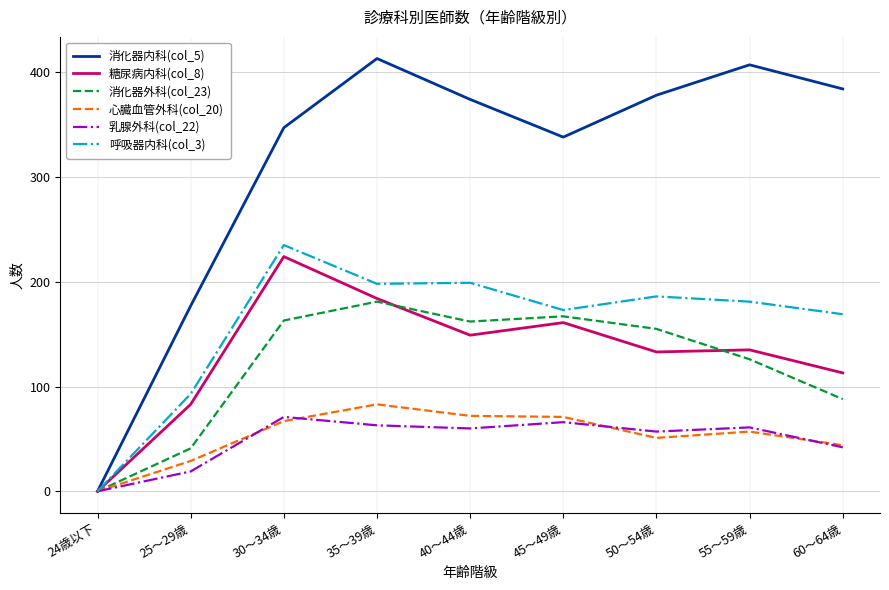

How many interior local valleys does the 消化器外科(col_23) series have?

1